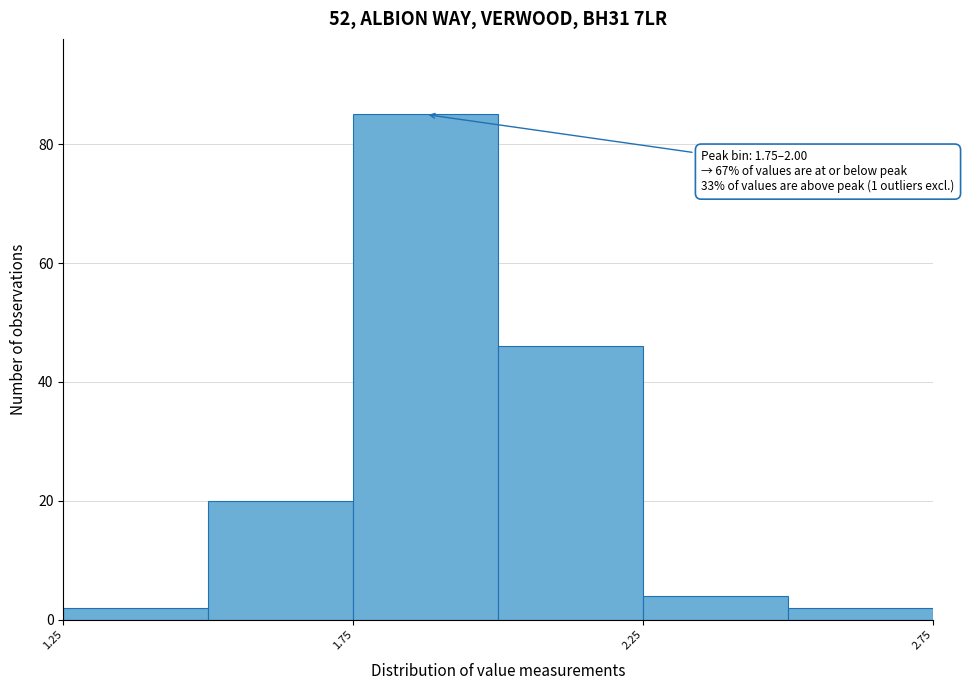

Which range on the x-axis has the tallest bar?

1.75 to 2.00